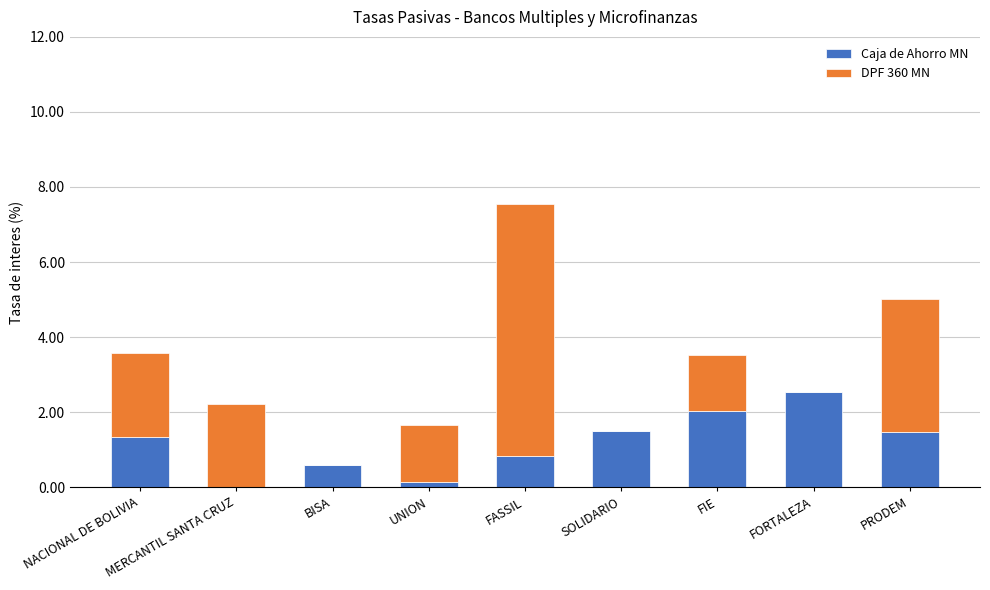

At which category is the sum across all series the highest?

FASSIL